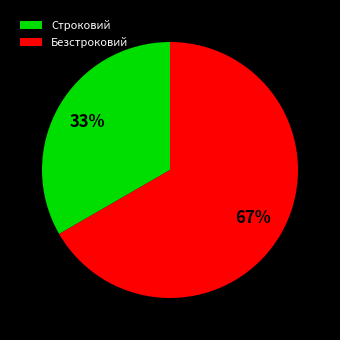

Is there any slice that represents more than half of the pie?

Yes